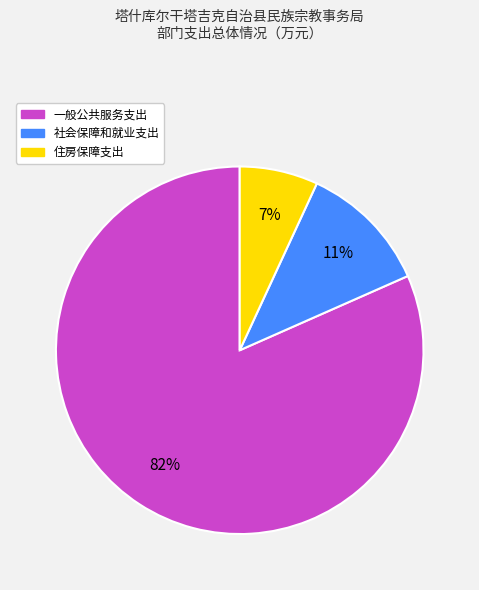

What percentage is the 一般公共服务支出 slice, to the nearest percent?

82%